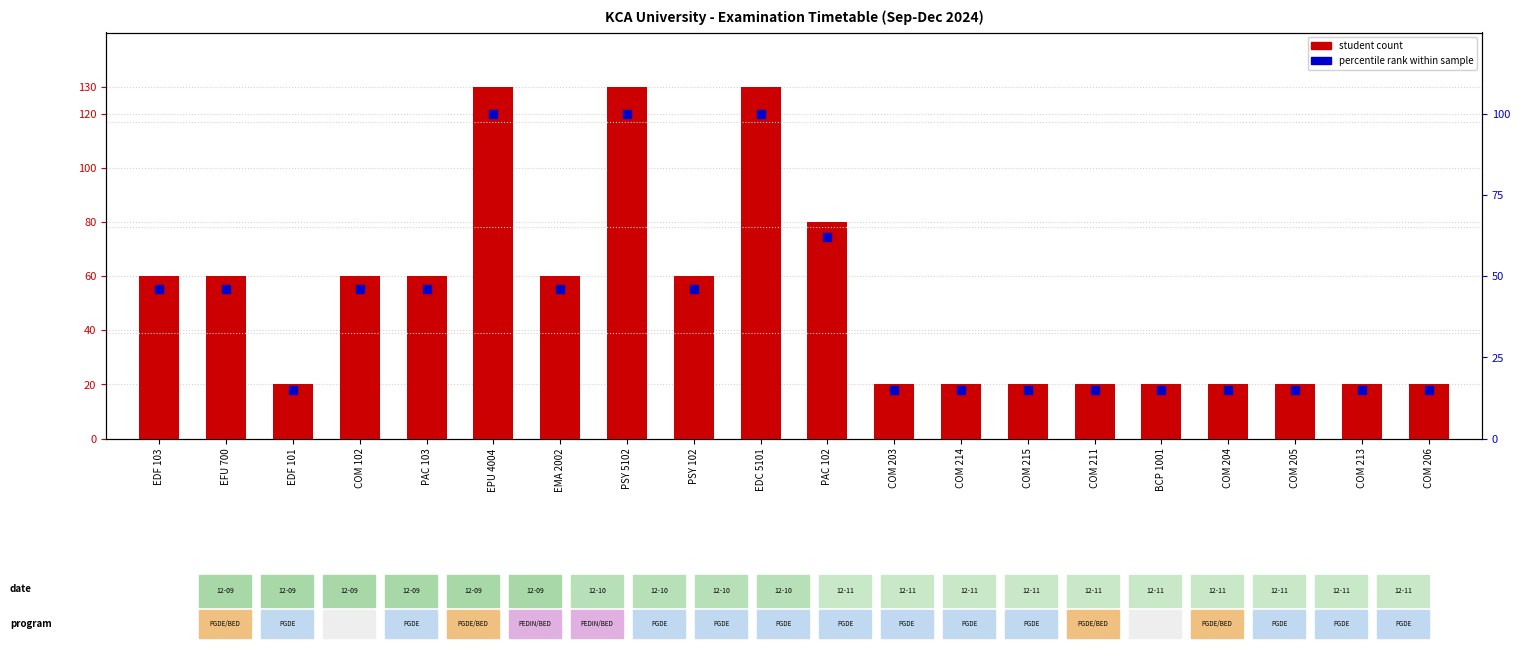

Which series contains the lowest Y value?

percentile rank